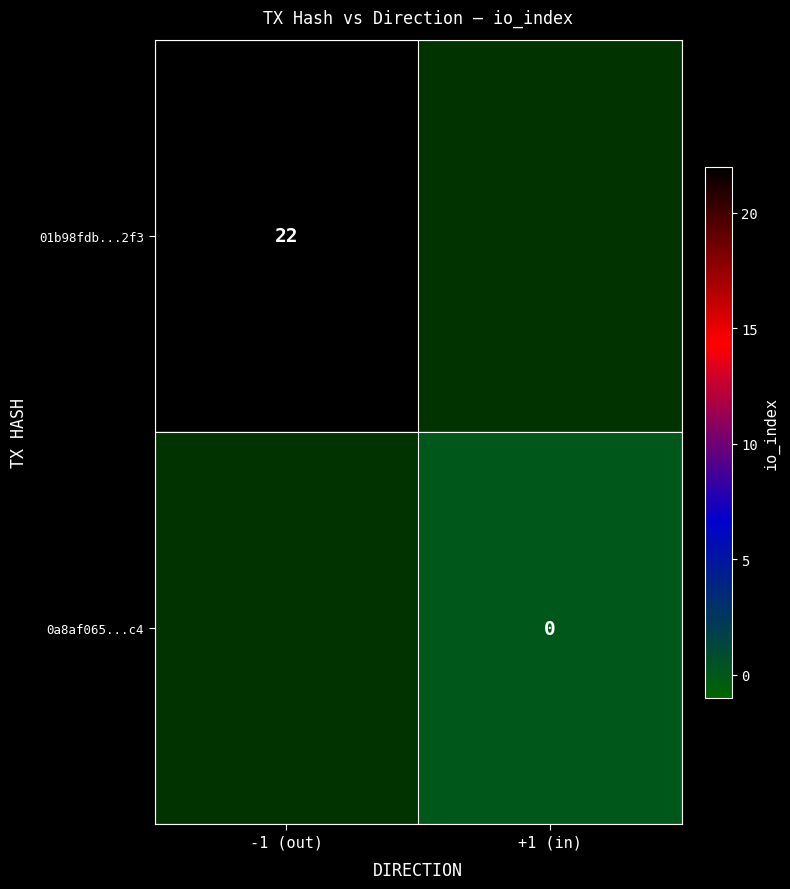

How many categories are shown in the chart?

2